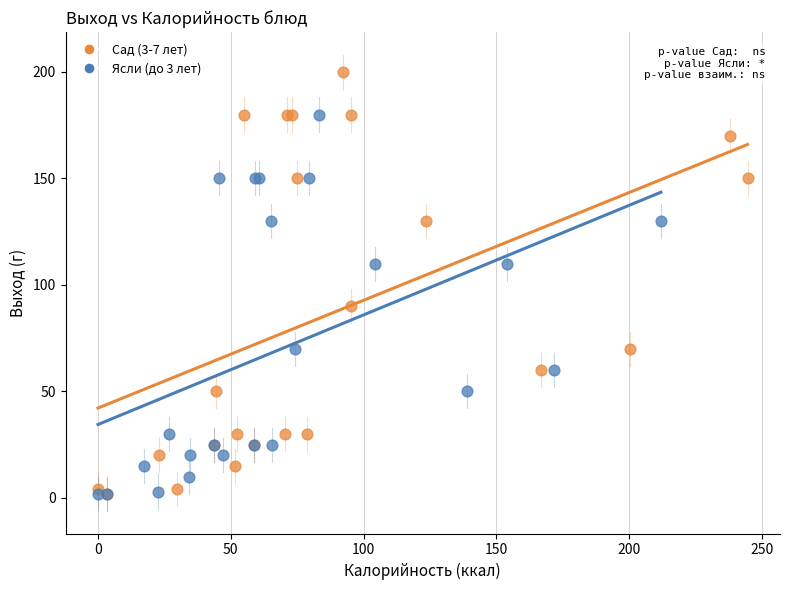

Which series reaches the maximum Y coordinate?

Сад (3-7 лет)